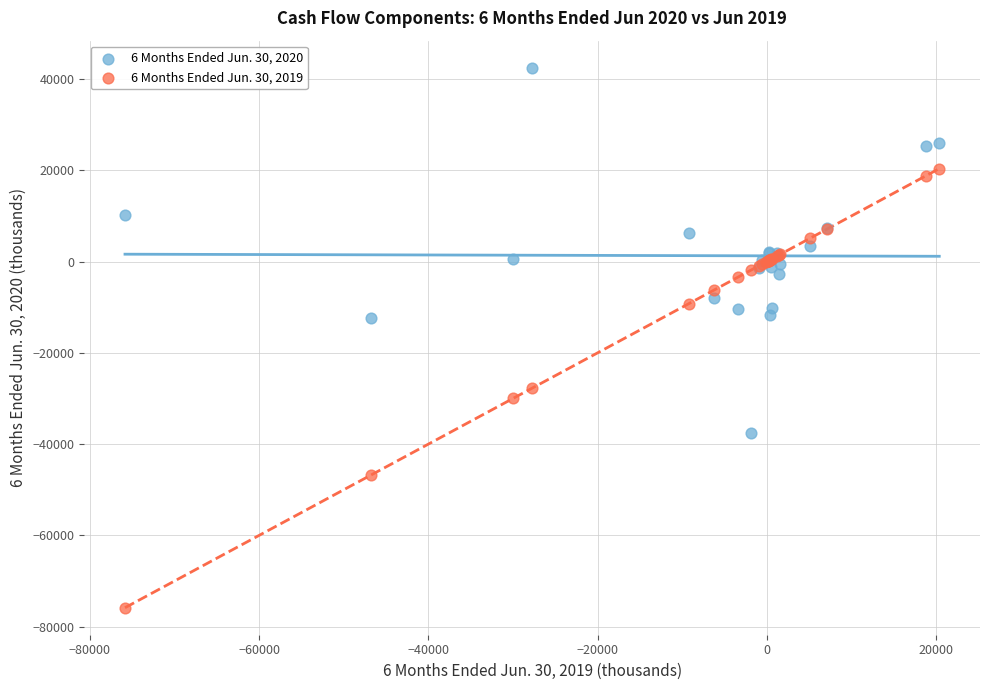

Which series has the widest spread of Y values?

6 Months Ended Jun. 30, 2019